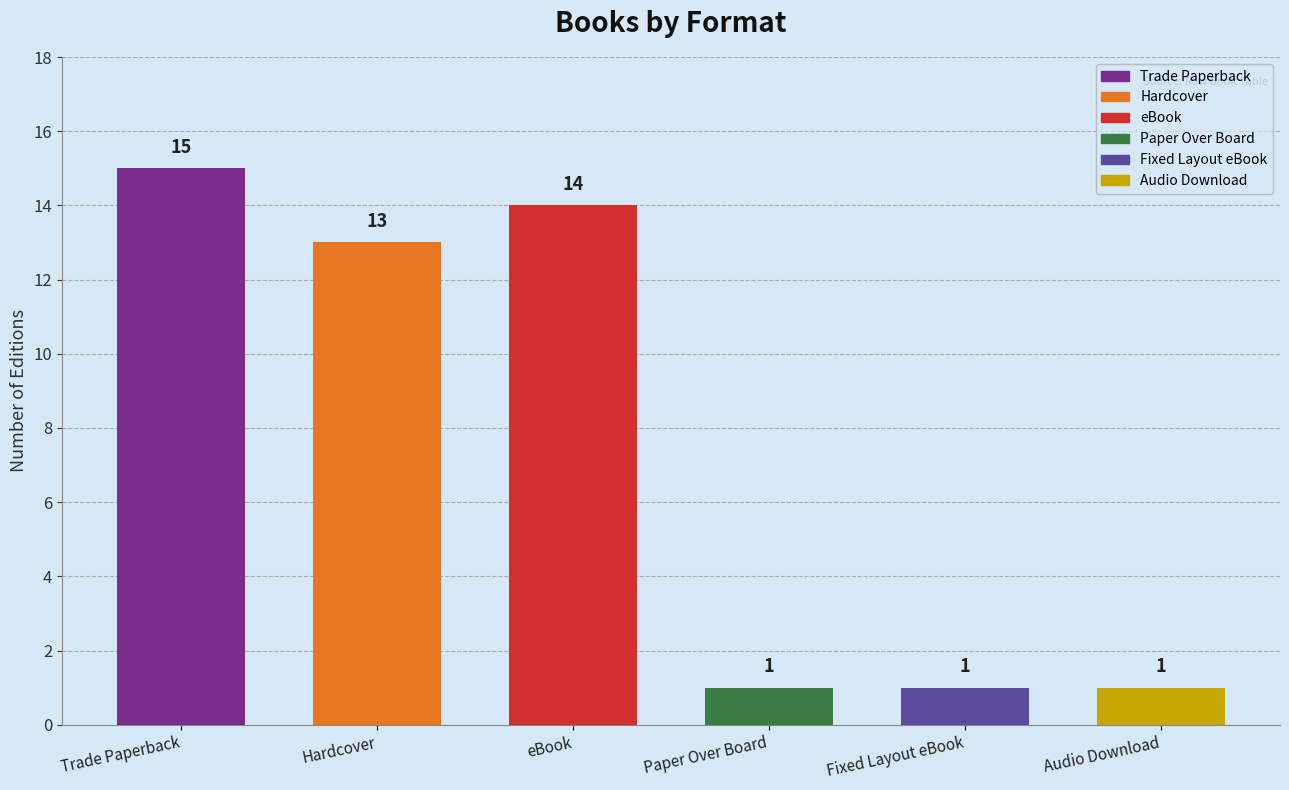

Reading left to right, list all the values displayed in this chart.

Trade Paperback=15	Hardcover=13	eBook=14	Paper Over Board=1	Fixed Layout eBook=1	Audio Download=1